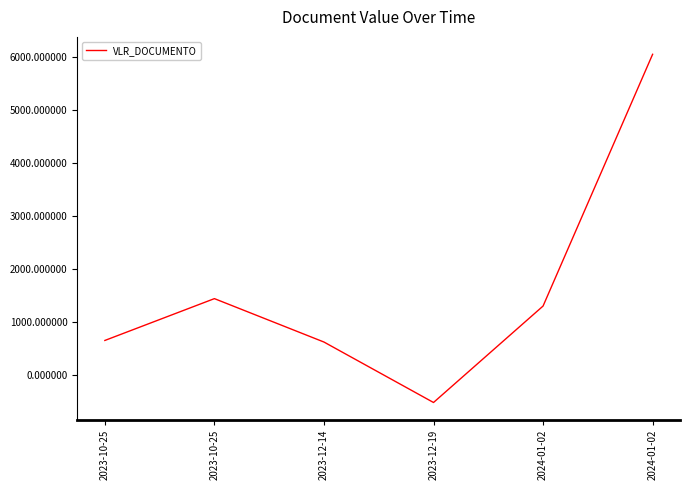

Count the number of categories in the chart.

6